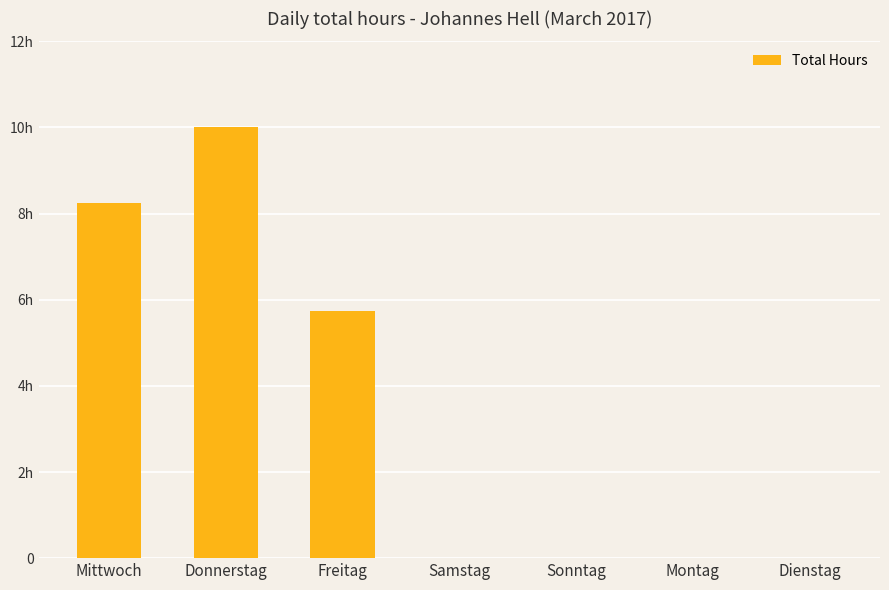

Between Dienstag and Samstag, which is larger?

Dienstag